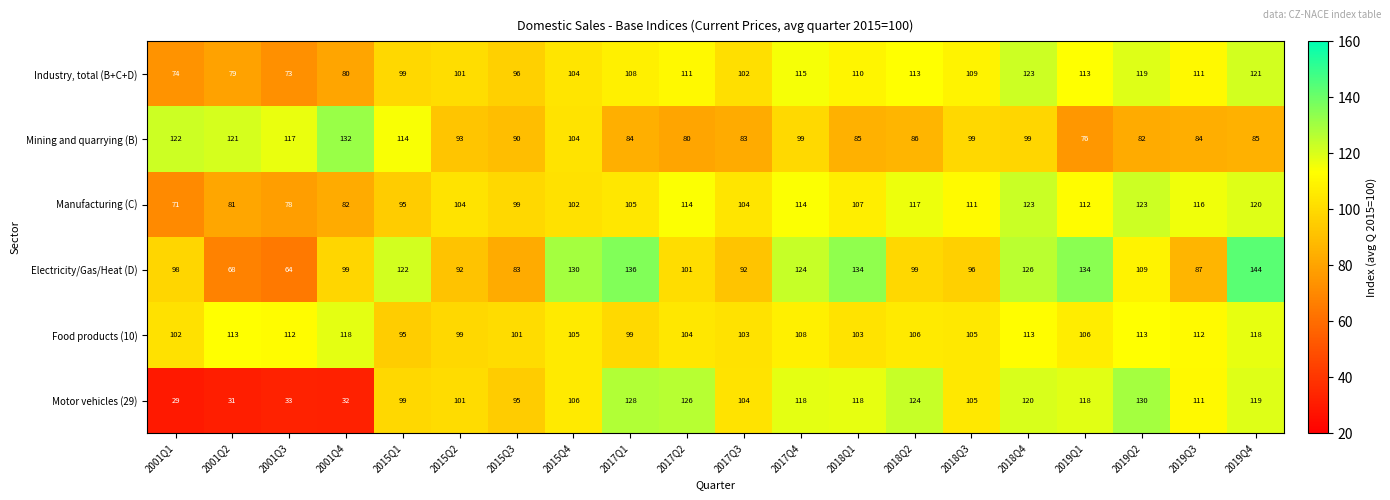

What is the highest value of the Mining and quarrying (B) series?

132